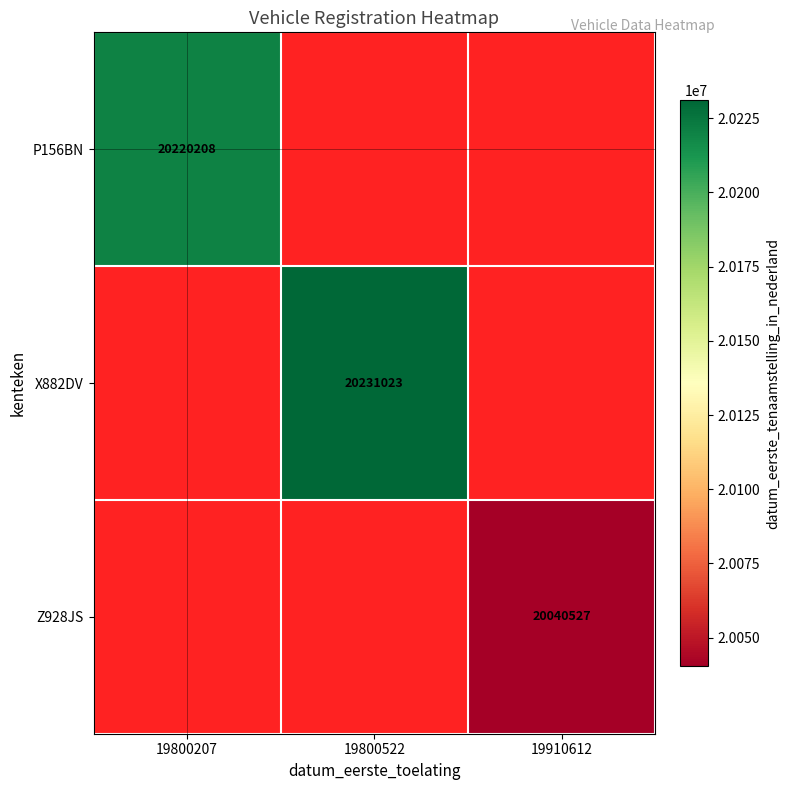

Is it true that Z928JS equals 30982156 at 19910612?

False